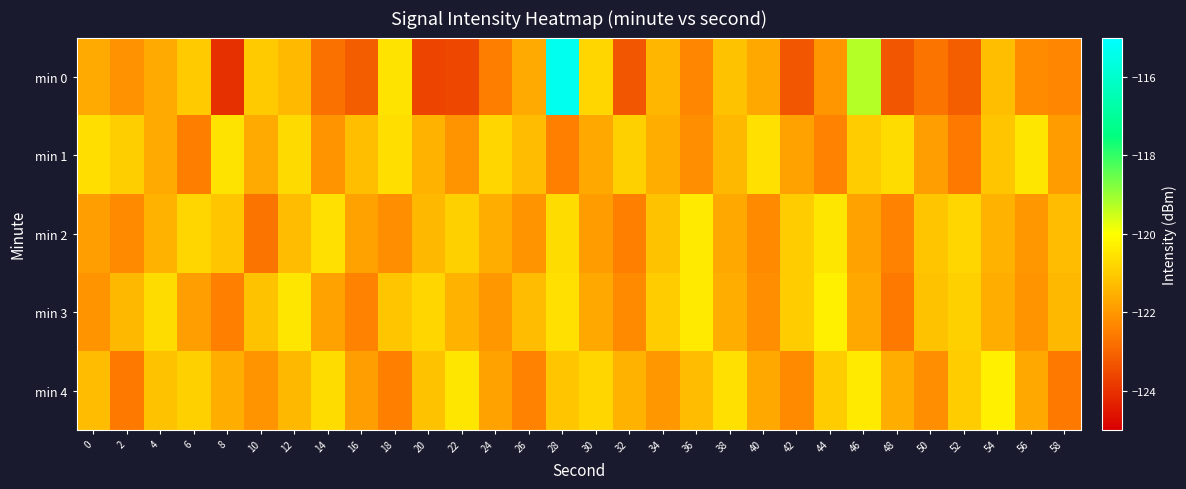

What is the difference between the highest and lowest values at 30?

1.2